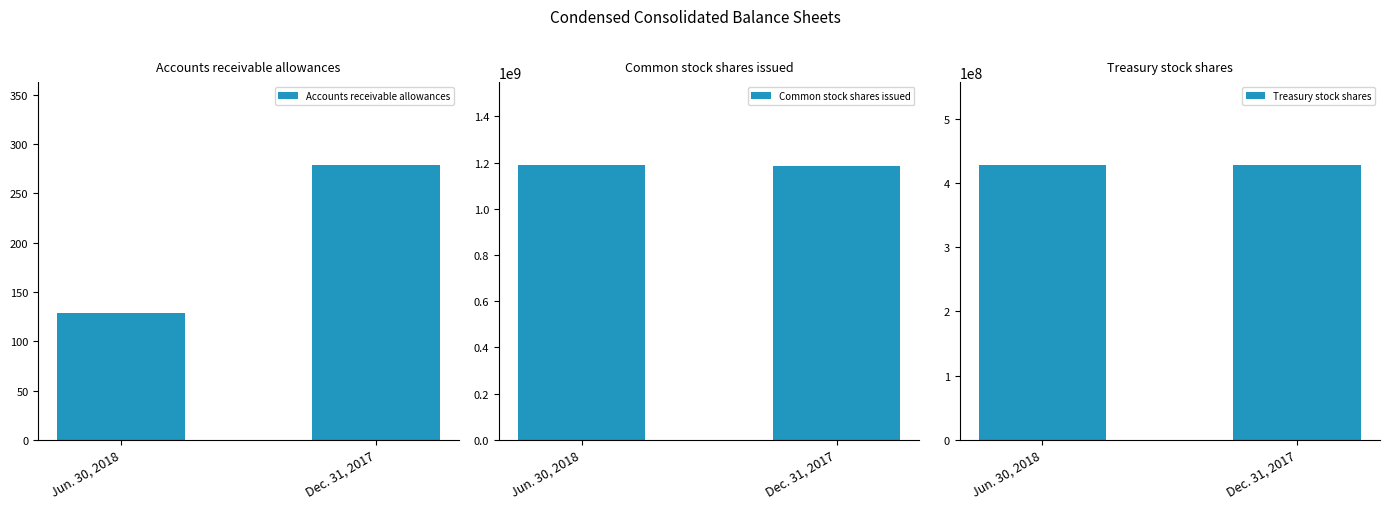

Which series has the largest total across all categories?

Common stock shares issued